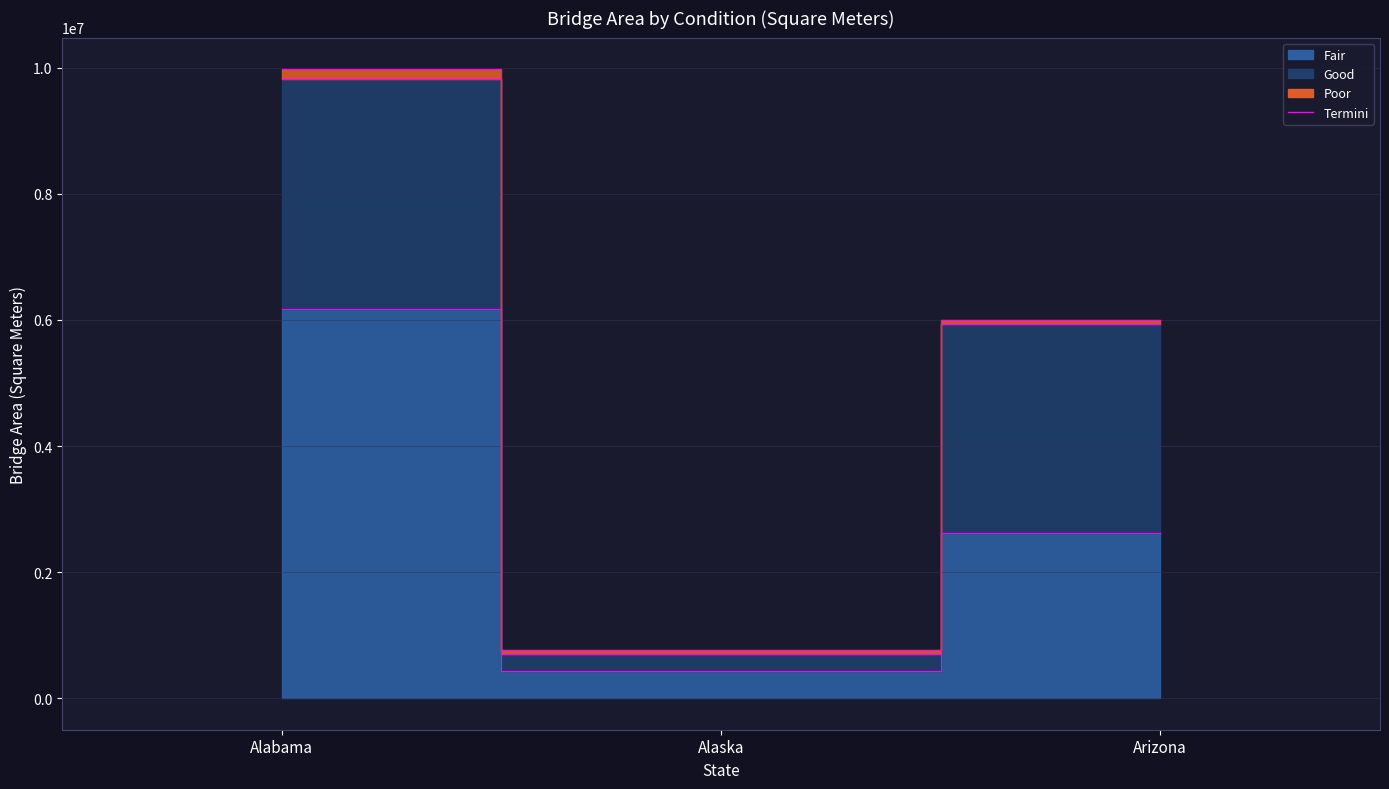

The value of Fair at Alabama is 6173319.0. True or false?

True